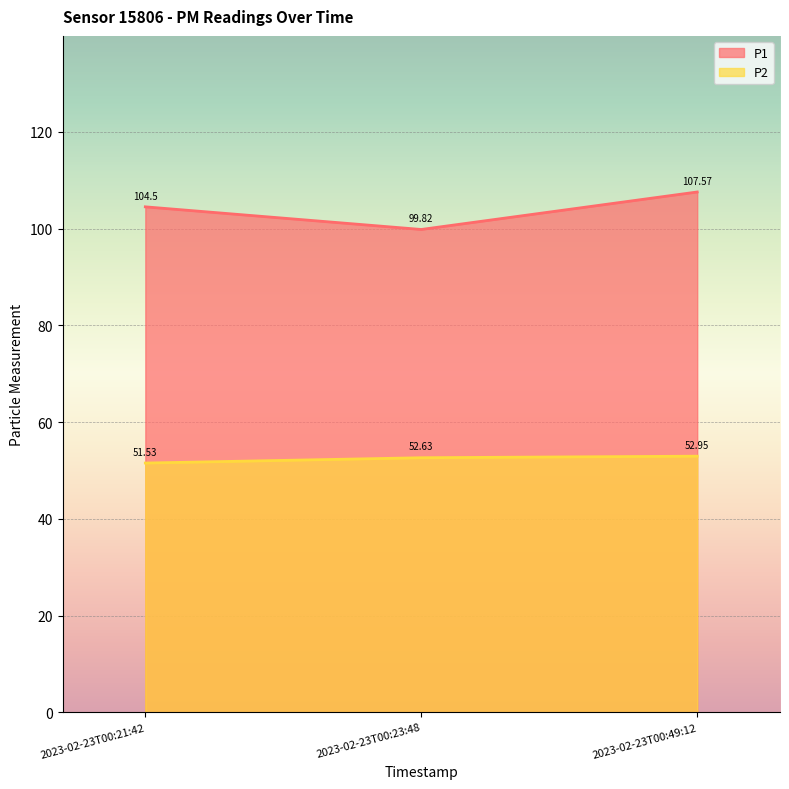

What is the label of the 3rd point from the left?

2023-02-23T00:49:12